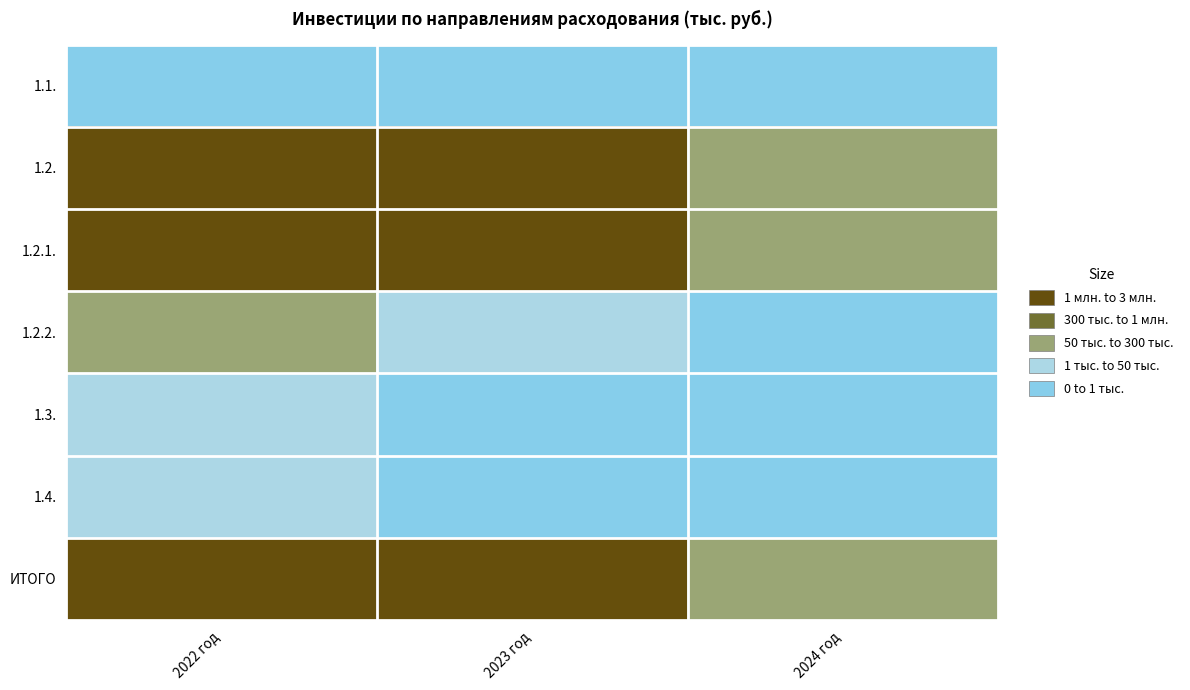

List the series in order of their peak value, highest first.

ИТОГО, 1.2., 1.2.1., 1.2.2., 1.4., 1.3., 1.1.